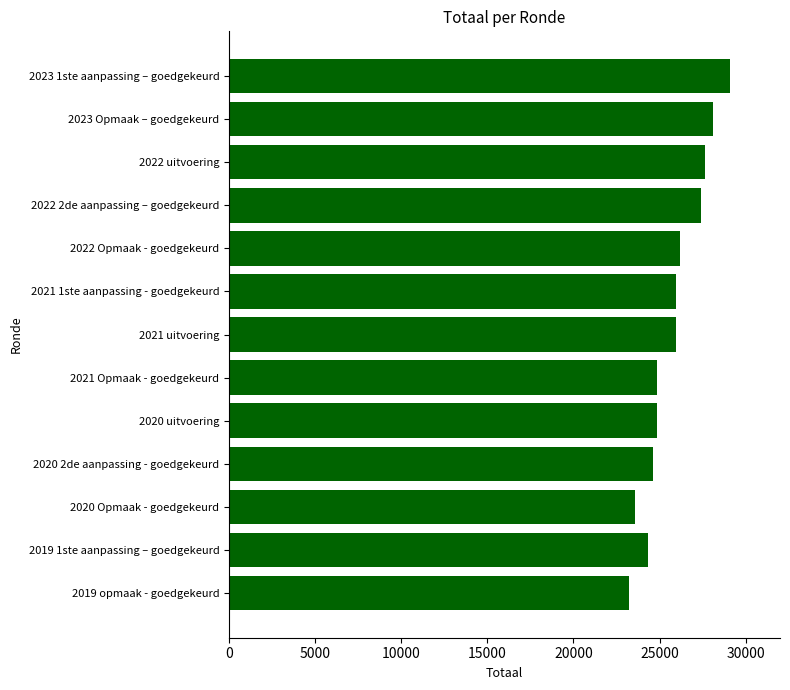

Is it true that the value at 2020 uitvoering is 42328?

False